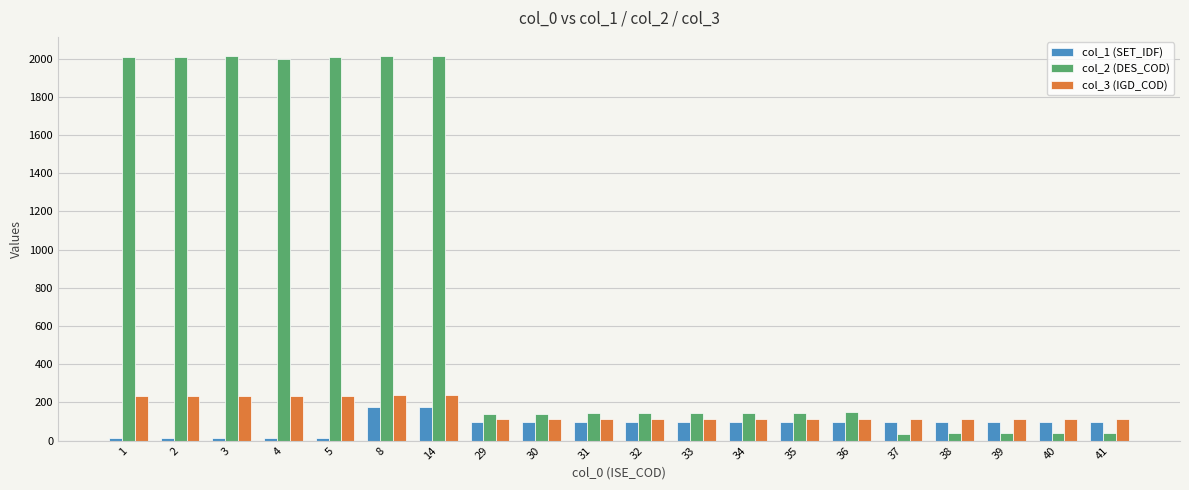

What is the difference between the col_1 (SET_IDF) values at 33 and 3?

84